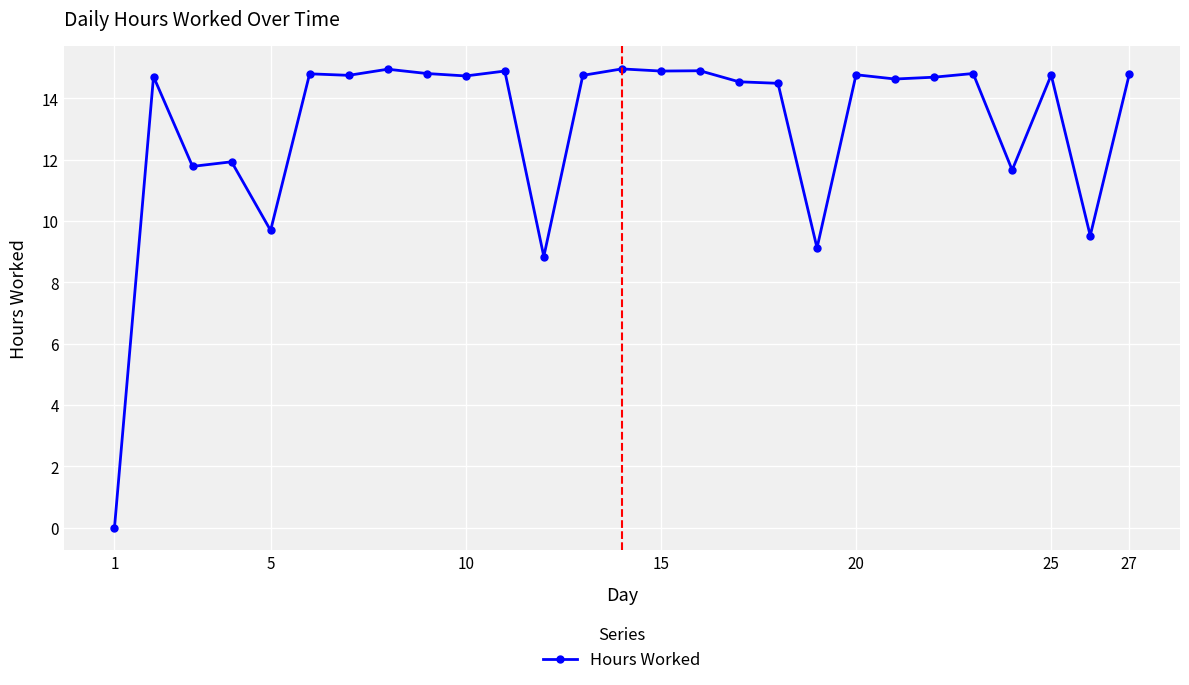

What is the greatest value displayed?

15.0